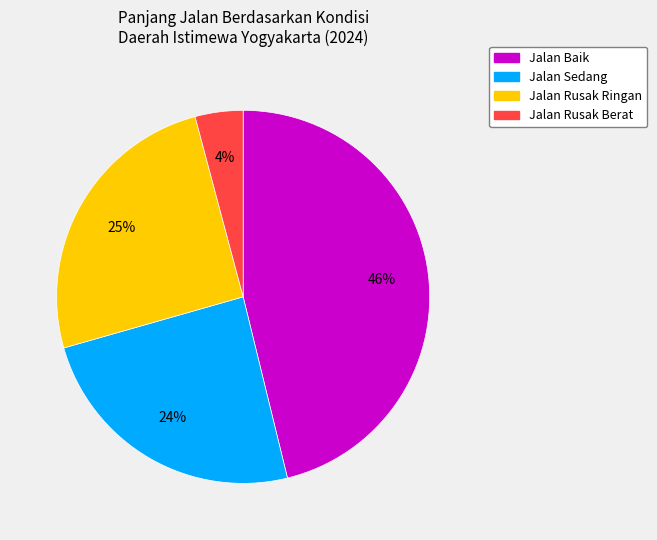

What is the smallest slice in the pie chart?

Jalan Rusak Berat